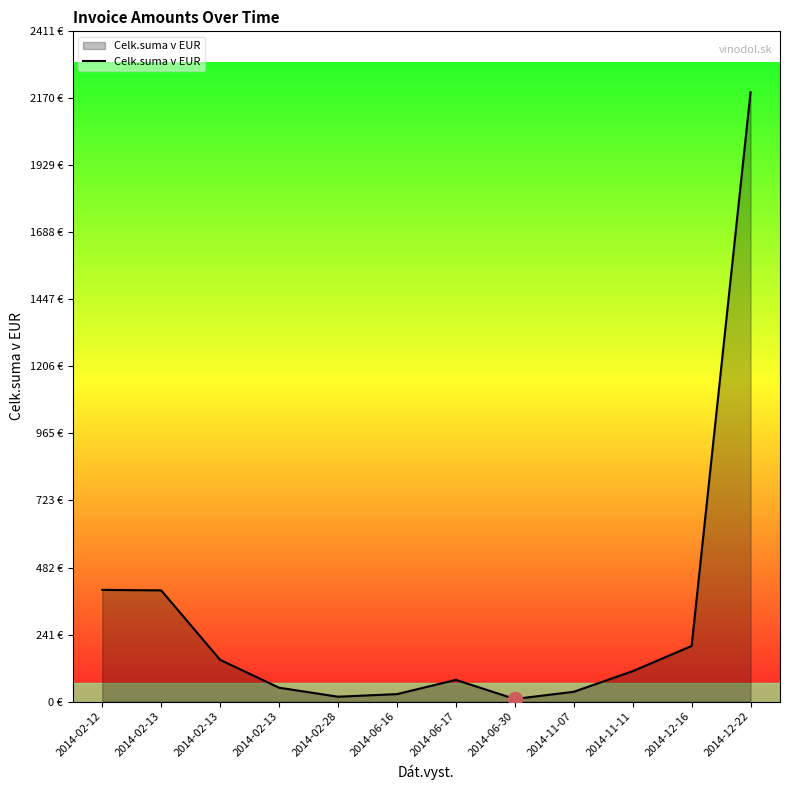

Is this an area chart (filled region under the line)?

Yes